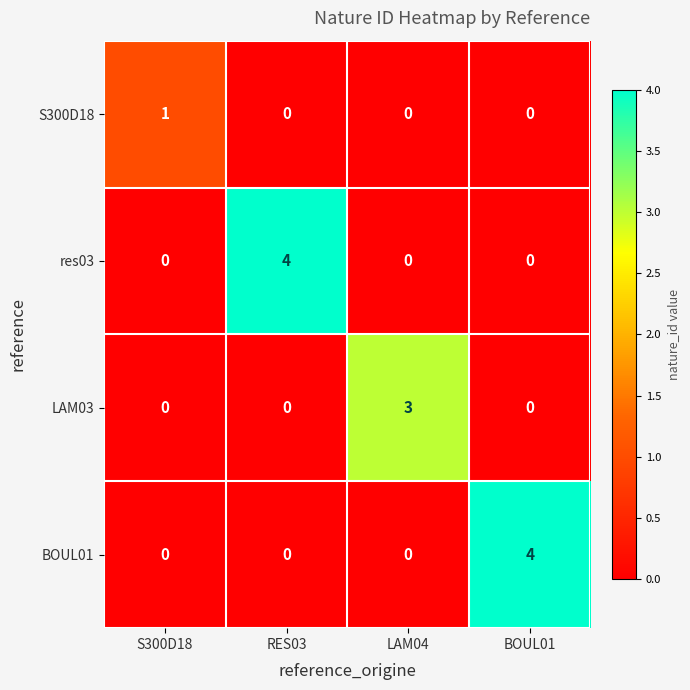

What is the difference between the highest and lowest values at BOUL01?

4